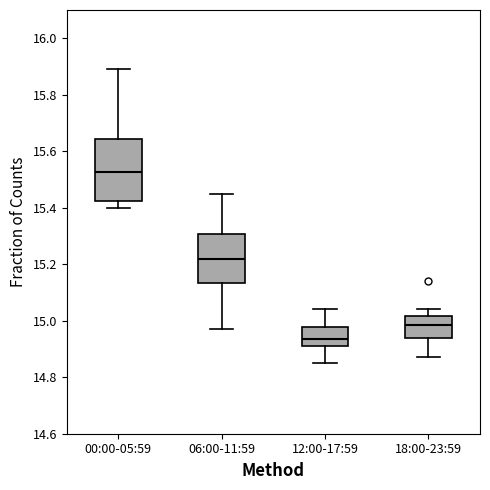

Reading left to right, transcribe this box plot: for each box, give where its median line is, the range the box spans, and where its two whiskers end, as read against the y-axis. The values are not printed on the chart, so give them approximately, as read against the axis.

00:00-05:59: median 15.52, box 15.42 to 15.64, whiskers 15.40 to 15.90
06:00-11:59: median 15.22, box 15.14 to 15.30, whiskers 14.98 to 15.46
12:00-17:59: median 14.94, box 14.92 to 14.98, whiskers 14.86 to 15.04
18:00-23:59: median 14.98, box 14.94 to 15.02, whiskers 14.88 to 15.04